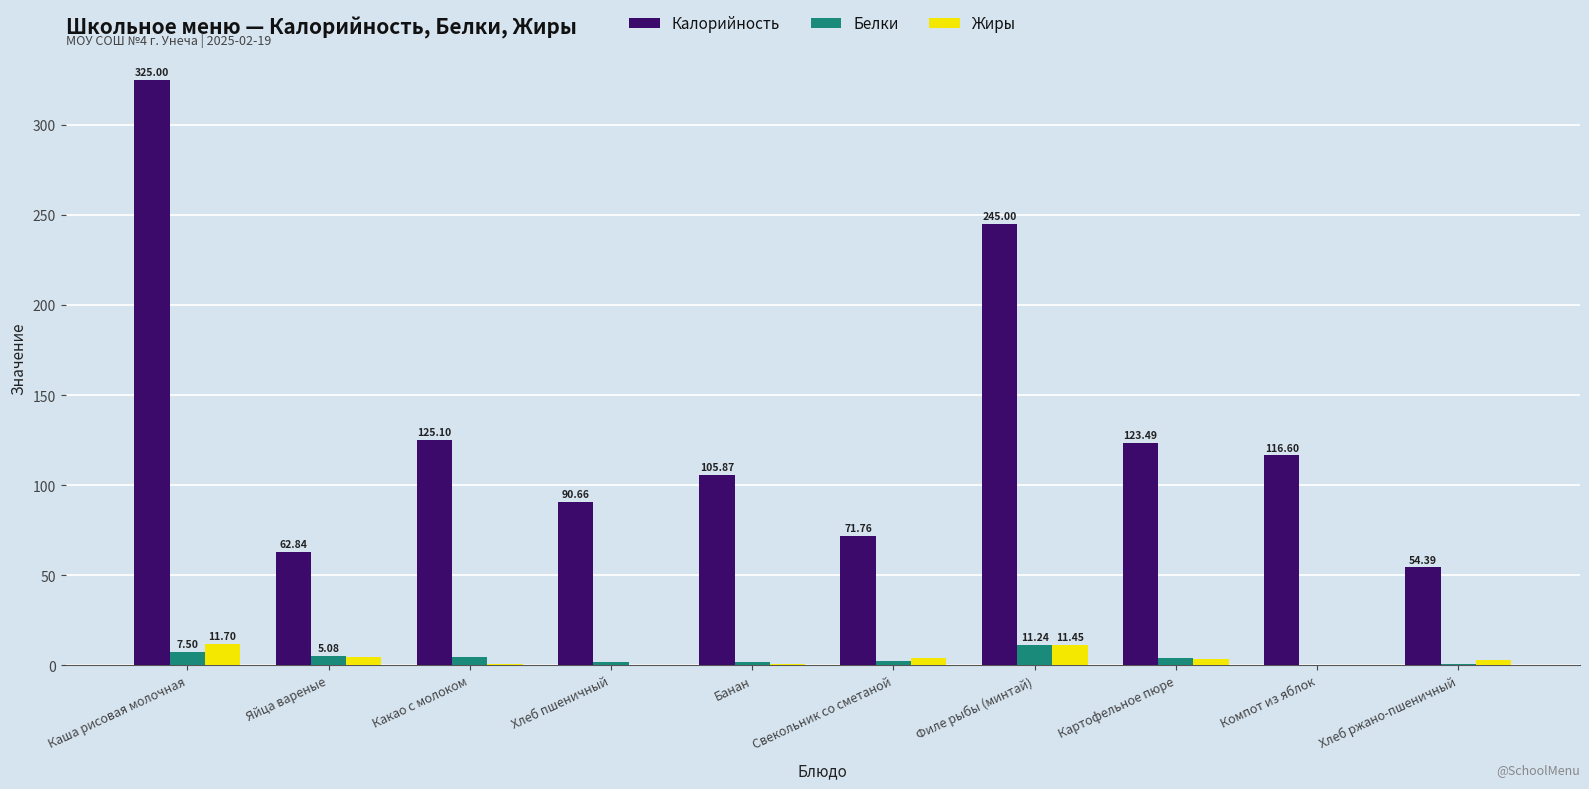

True or false: Жиры has a value of 3.0 at Хлеб ржано-пшеничный.

True